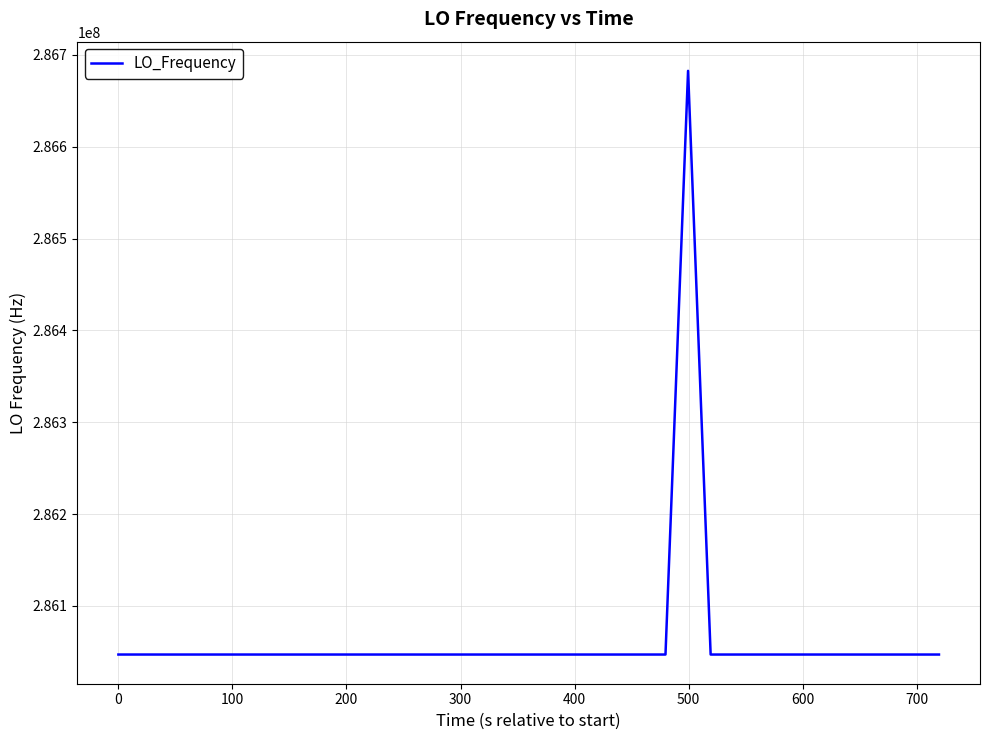

What is the greatest value displayed?

286682705.2